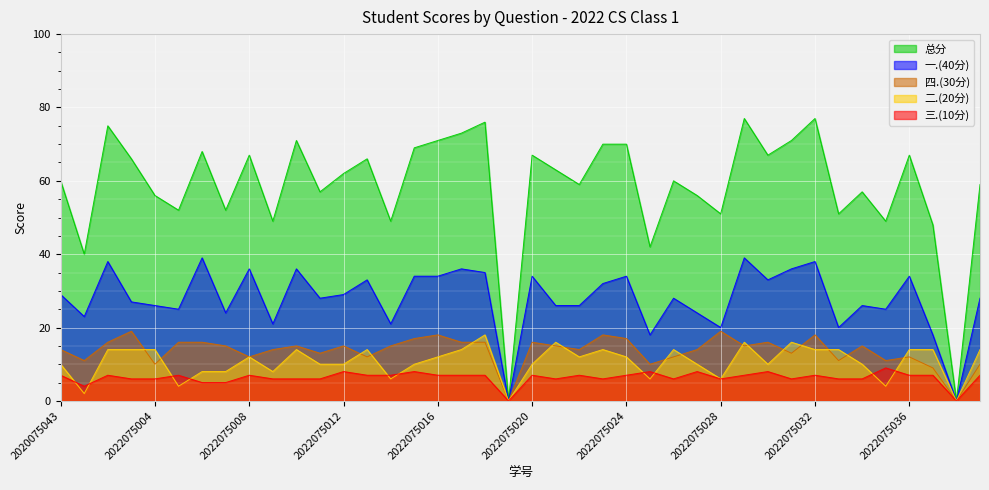

Reading left to right, transcribe all the data shown in this chart.

总分: 2020075043=60	2022075001=40	2022075002=75	2022075003=66	2022075004=56	2022075005=52	2022075006=68	2022075007=52	2022075008=67	2022075009=49	2022075010=71	2022075011=57	2022075012=62	2022075013=66	2022075014=49	2022075015=69	2022075016=71	2022075017=73	2022075018=76	2022075019=0	2022075020=67	2022075021=63	2022075022=59	2022075023=70	2022075024=70	2022075025=42	2022075026=60	2022075027=56	2022075028=51	2022075029=77	2022075030=67	2022075031=71	2022075032=77	2022075033=51	2022075034=57	2022075035=49	2022075036=67	2022075037=48	2022075038=0	2022075039=59
一.(40分): 2020075043=29	2022075001=23	2022075002=38	2022075003=27	2022075004=26	2022075005=25	2022075006=39	2022075007=24	2022075008=36	2022075009=21	2022075010=36	2022075011=28	2022075012=29	2022075013=33	2022075014=21	2022075015=34	2022075016=34	2022075017=36	2022075018=35	2022075019=0	2022075020=34	2022075021=26	2022075022=26	2022075023=32	2022075024=34	2022075025=18	2022075026=28	2022075027=24	2022075028=20	2022075029=39	2022075030=33	2022075031=36	2022075032=38	2022075033=20	2022075034=26	2022075035=25	2022075036=34	2022075037=18	2022075038=0	2022075039=28
四.(30分): 2020075043=14	2022075001=11	2022075002=16	2022075003=19	2022075004=10	2022075005=16	2022075006=16	2022075007=15	2022075008=12	2022075009=14	2022075010=15	2022075011=13	2022075012=15	2022075013=12	2022075014=15	2022075015=17	2022075016=18	2022075017=16	2022075018=16	2022075019=0	2022075020=16	2022075021=15	2022075022=14	2022075023=18	2022075024=17	2022075025=10	2022075026=12	2022075027=14	2022075028=19	2022075029=15	2022075030=16	2022075031=13	2022075032=18	2022075033=11	2022075034=15	2022075035=11	2022075036=12	2022075037=9	2022075038=0	2022075039=10
二.(20分): 2020075043=10	2022075001=2	2022075002=14	2022075003=14	2022075004=14	2022075005=4	2022075006=8	2022075007=8	2022075008=12	2022075009=8	2022075010=14	2022075011=10	2022075012=10	2022075013=14	2022075014=6	2022075015=10	2022075016=12	2022075017=14	2022075018=18	2022075019=0	2022075020=10	2022075021=16	2022075022=12	2022075023=14	2022075024=12	2022075025=6	2022075026=14	2022075027=10	2022075028=6	2022075029=16	2022075030=10	2022075031=16	2022075032=14	2022075033=14	2022075034=10	2022075035=4	2022075036=14	2022075037=14	2022075038=0	2022075039=14
三.(10分): 2020075043=7	2022075001=4	2022075002=7	2022075003=6	2022075004=6	2022075005=7	2022075006=5	2022075007=5	2022075008=7	2022075009=6	2022075010=6	2022075011=6	2022075012=8	2022075013=7	2022075014=7	2022075015=8	2022075016=7	2022075017=7	2022075018=7	2022075019=0	2022075020=7	2022075021=6	2022075022=7	2022075023=6	2022075024=7	2022075025=8	2022075026=6	2022075027=8	2022075028=6	2022075029=7	2022075030=8	2022075031=6	2022075032=7	2022075033=6	2022075034=6	2022075035=9	2022075036=7	2022075037=7	2022075038=0	2022075039=7